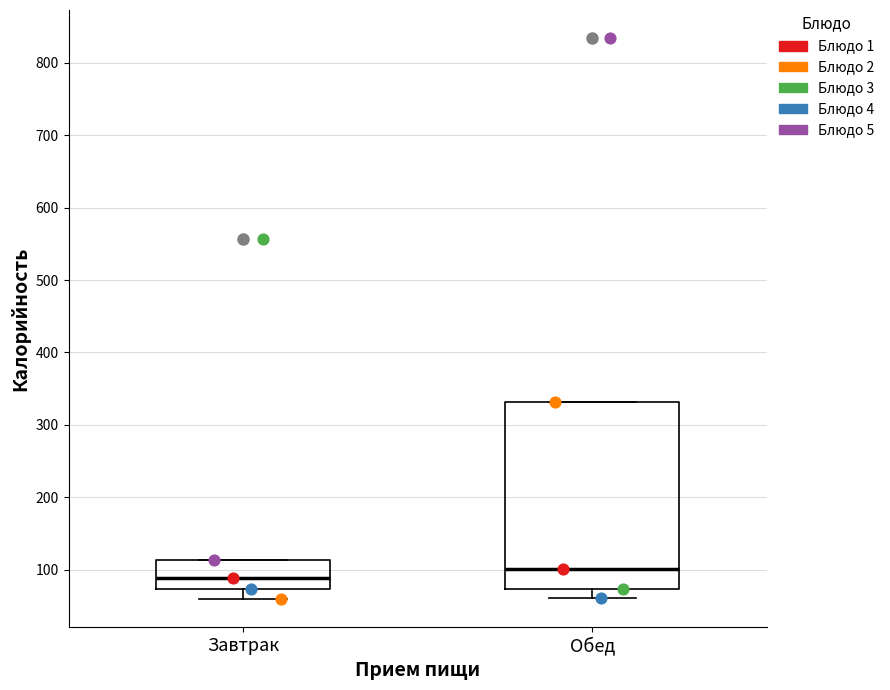

Reading left to right, read every box against the y-axis: the position of its median line, the range the box covers, and the ends of its whiskers. The values are not printed on the chart, so give them approximately, as read against the axis.

Завтрак: median 90, box 70 to 110, whiskers 60 to 110
Обед: median 100, box 70 to 330, whiskers 60 to 330